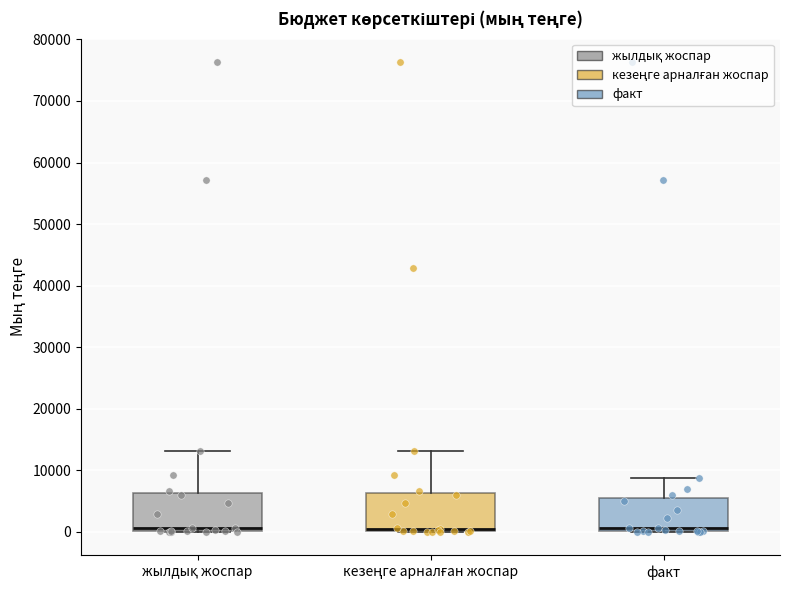

Reading left to right, read every box against the y-axis: the position of its median line, the range the box covers, and the ends of its whiskers. The values are not printed on the chart, so give them approximately, as read against the axis.

жылдық жоспар: median 1000, box 0 to 6000, whiskers 0 to 13000
кезеңге арналған жоспар: median 0 (just above the box's lower edge), box 0 to 6000, whiskers 0 to 13000
факт: median 1000, box 0 to 6000, whiskers 0 to 9000